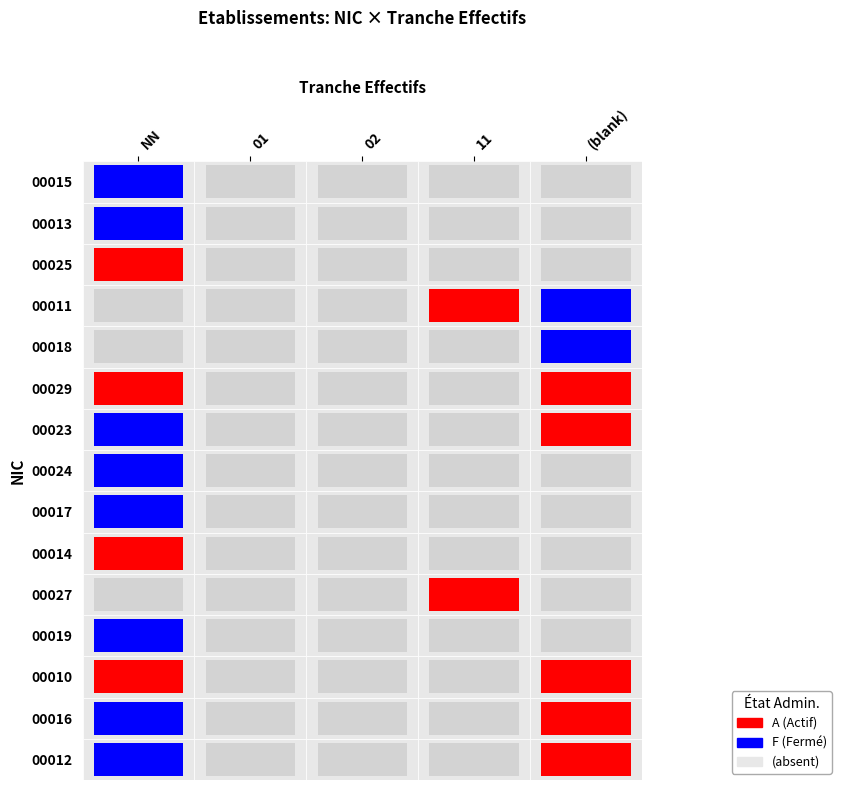

At how many categories does at least one series exceed 8688857259742?

3